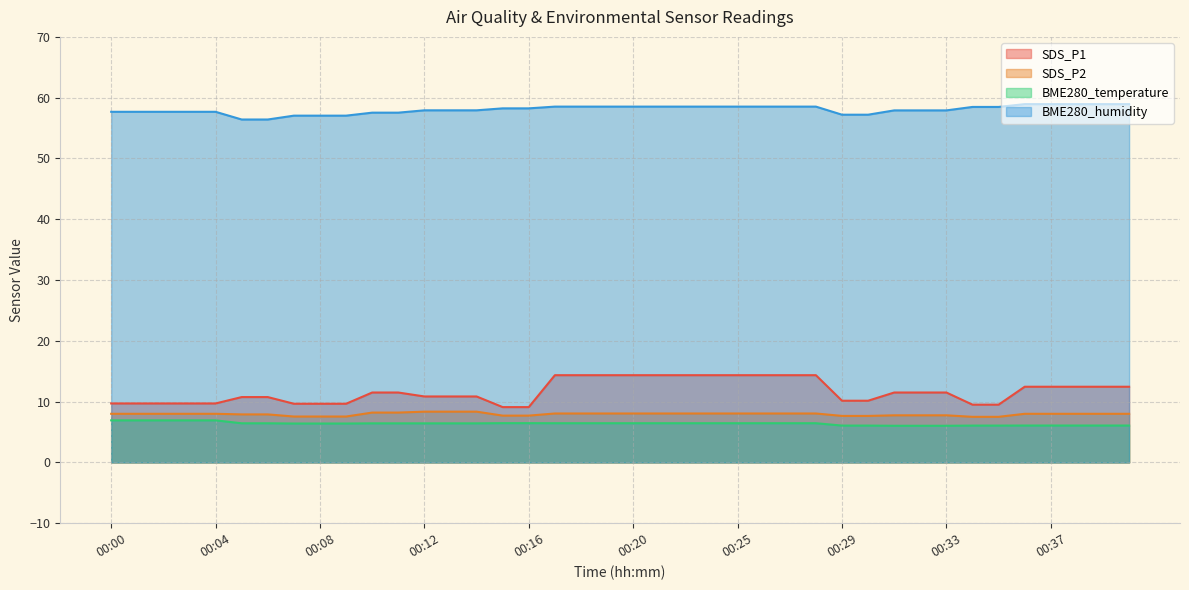

What are all the series names shown in the legend?

SDS_P1, SDS_P2, BME280_temperature, BME280_humidity